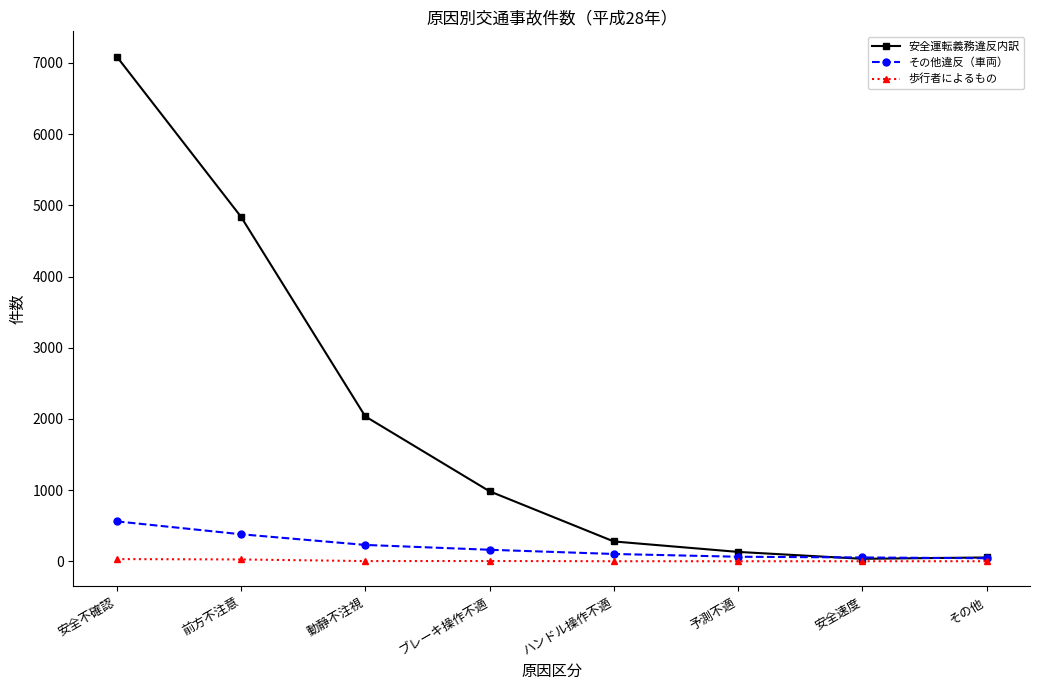

What value does the その他違反（車両） series have at 予測不適, to the nearest 100?

100